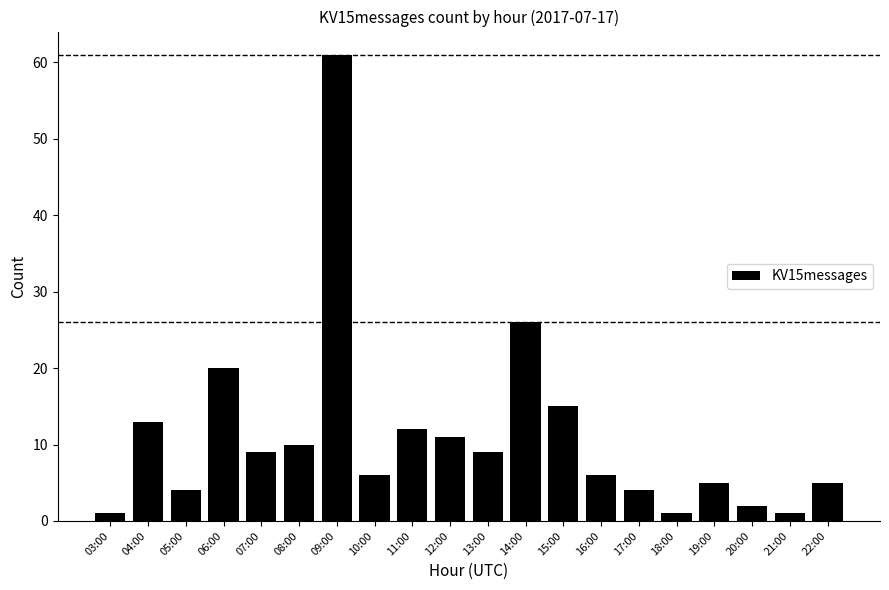

Which category has the highest value across all series?

09:00